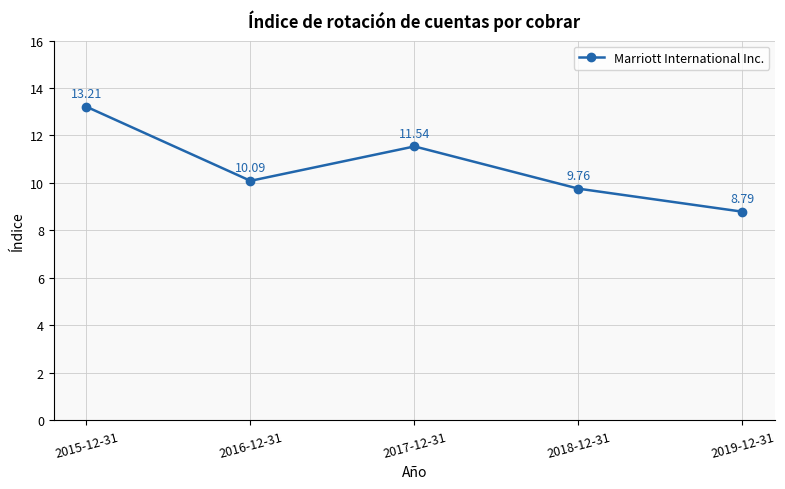

What is the minimum value shown in the chart?

8.8